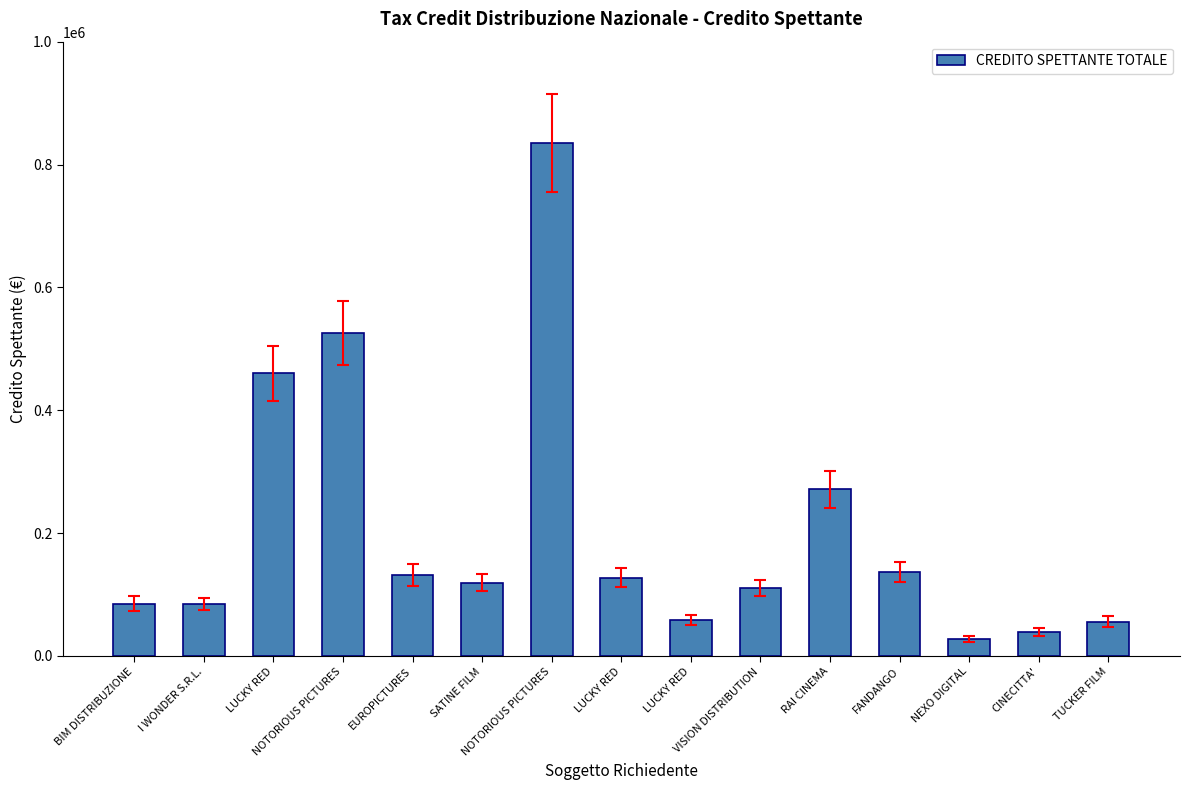

How many series are shown in this chart?

1